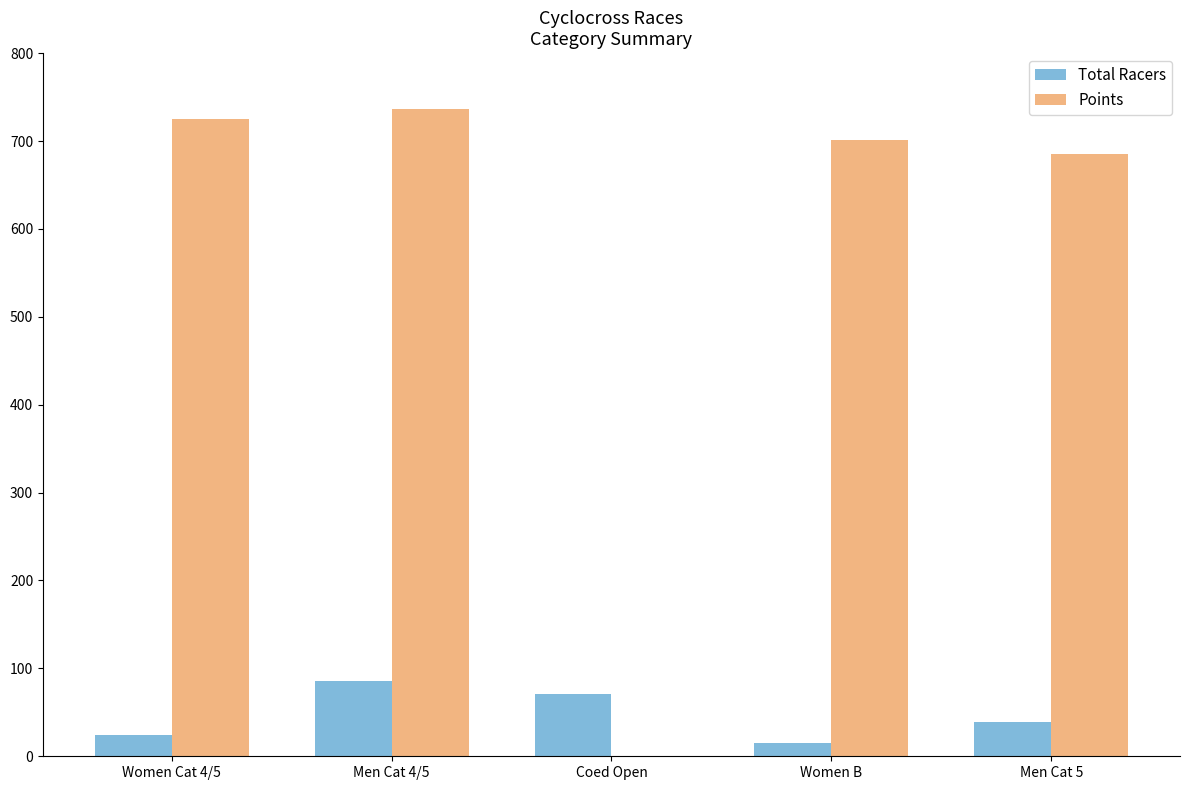

Reading left to right, transcribe all the data shown in this chart.

Total Racers: 24.0	86.0	71.0	15.0	39.0
Points: 724.9	736.7	0.0	701.6	685.8